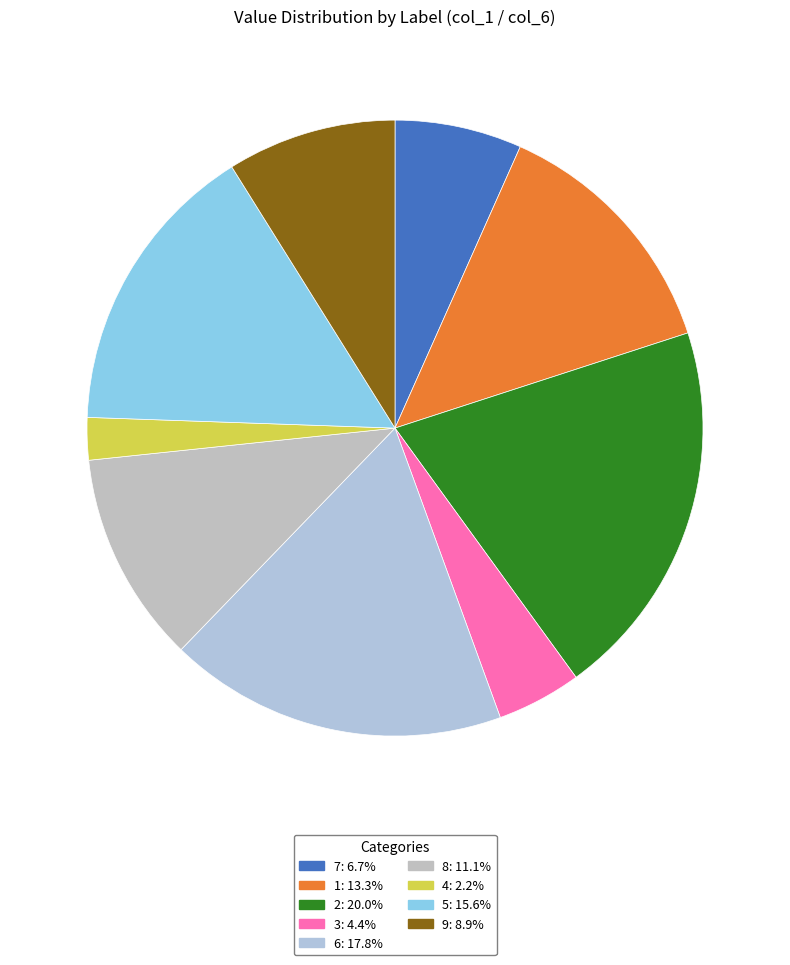

Count the number of slices in the pie.

9